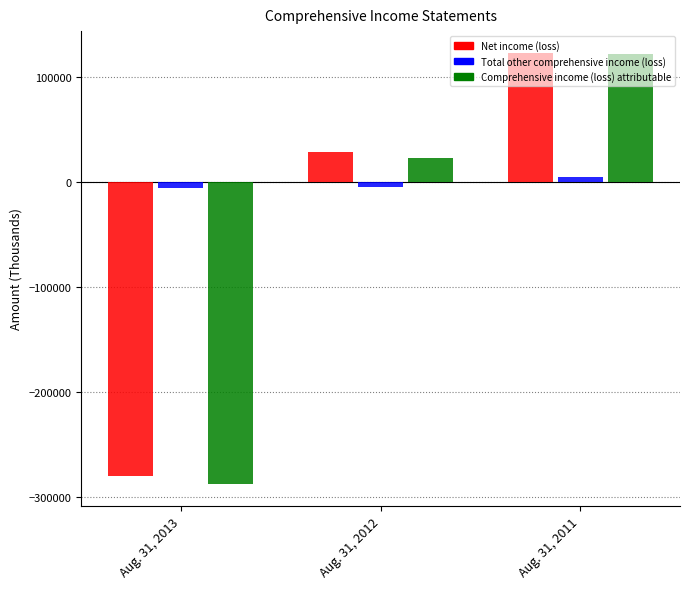

How many Total other comprehensive income (loss) values are between -5742 and 4601?

3